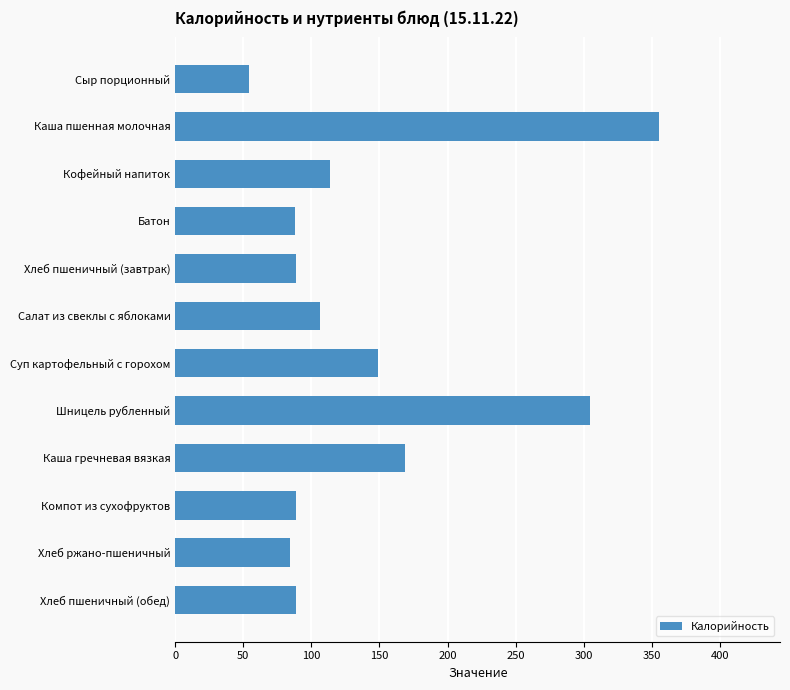

What is the difference between the values at Шницель рубленный and Сыр порционный?

250.8